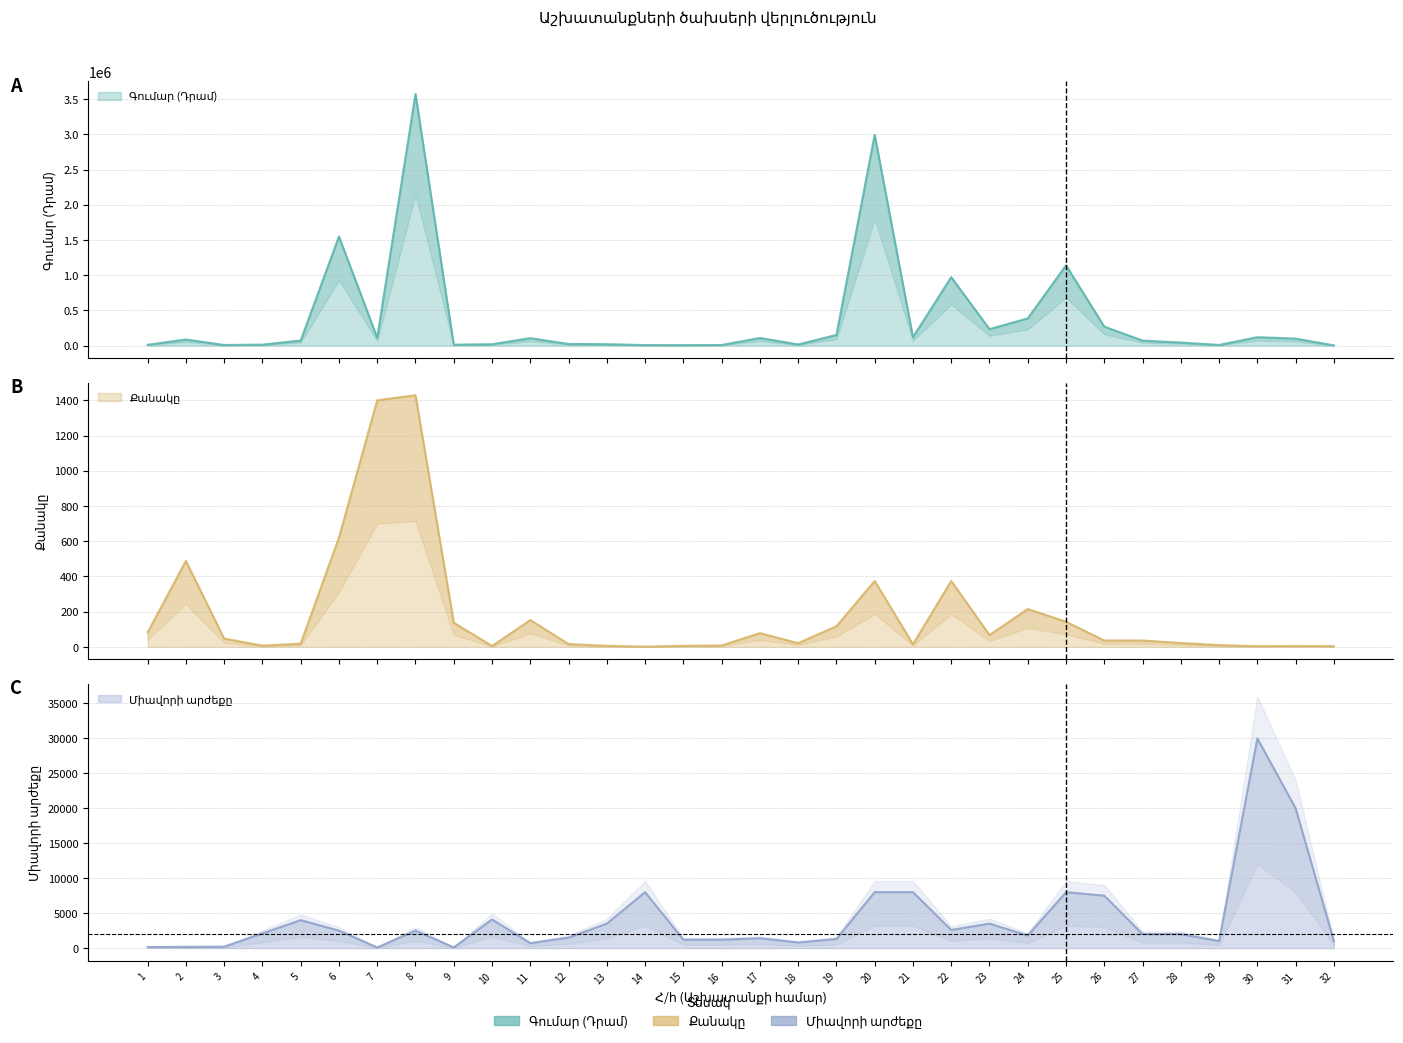

What is the lowest value of the Միավորի արժեքը series?

80.0